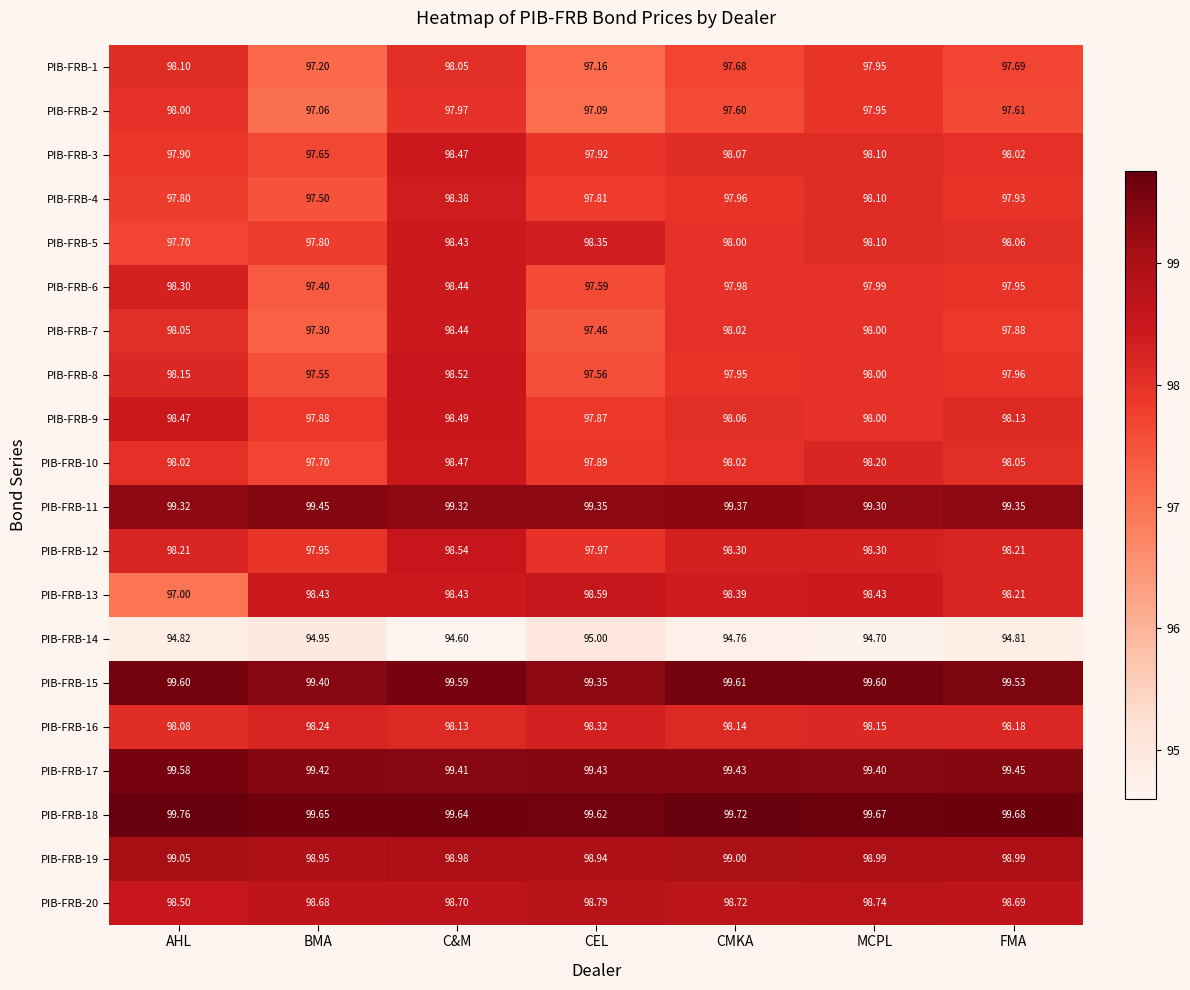

Rank the categories by PIB-FRB-14 value from highest to lowest.

CEL, BMA, AHL, FMA, CMKA, MCPL, C&M